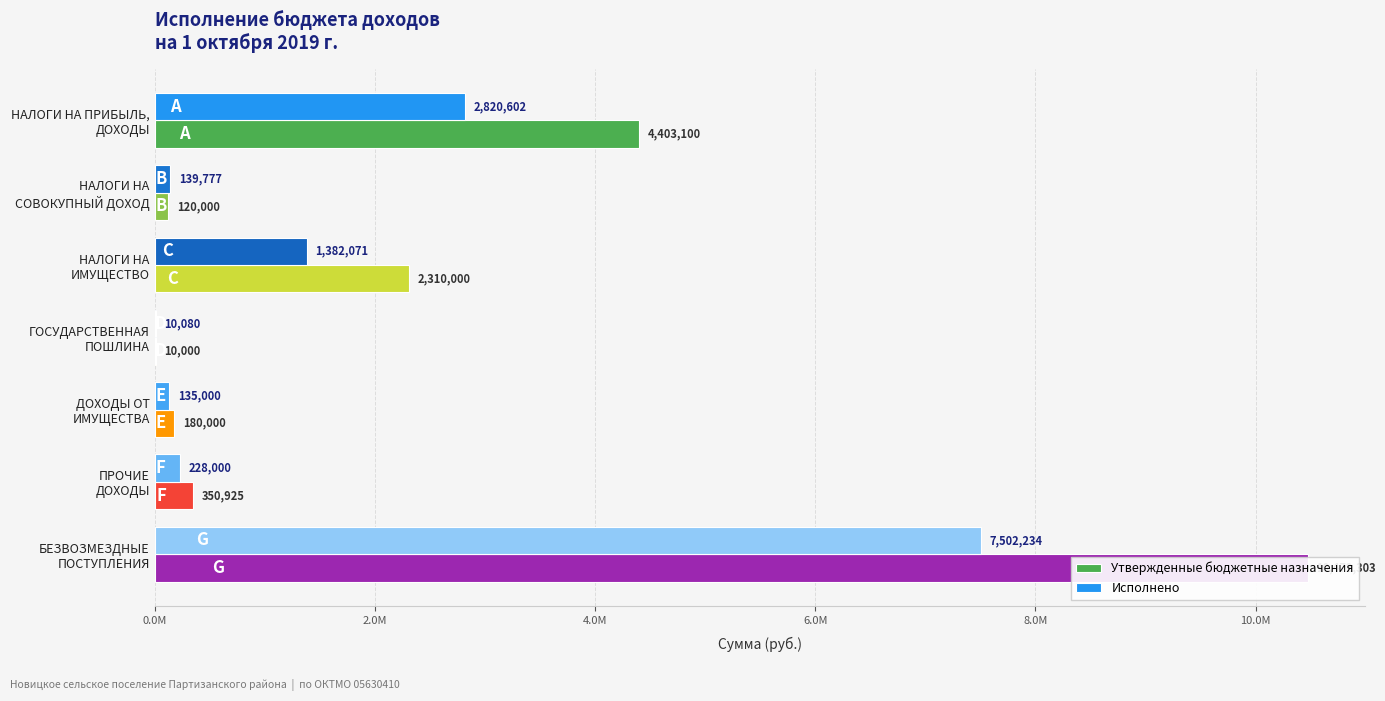

Count the number of categories in the chart.

7